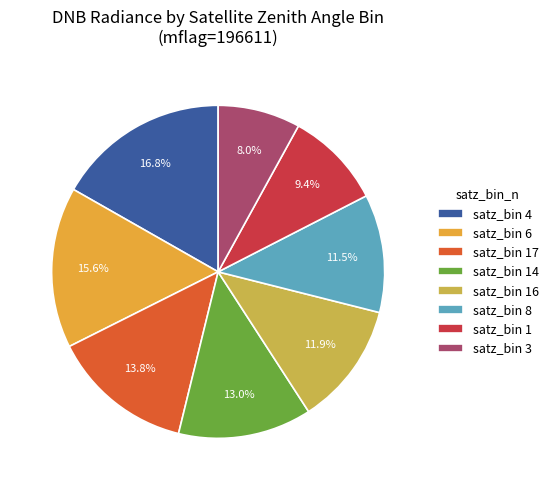

Count the number of slices in the pie.

8